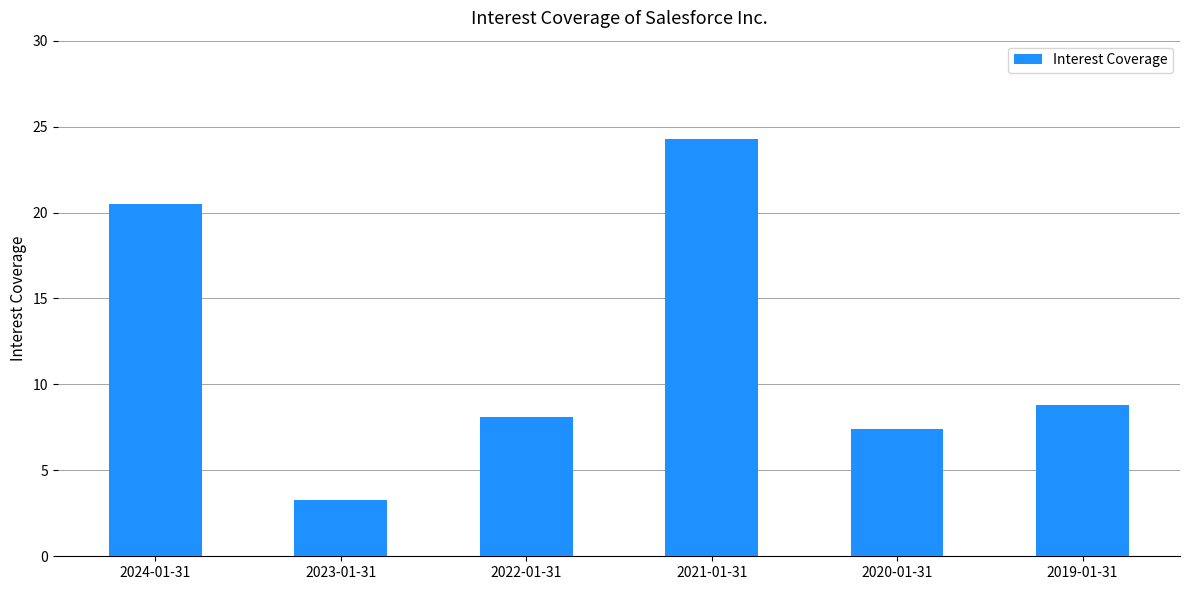

Which category has the highest value across all series?

2021-01-31